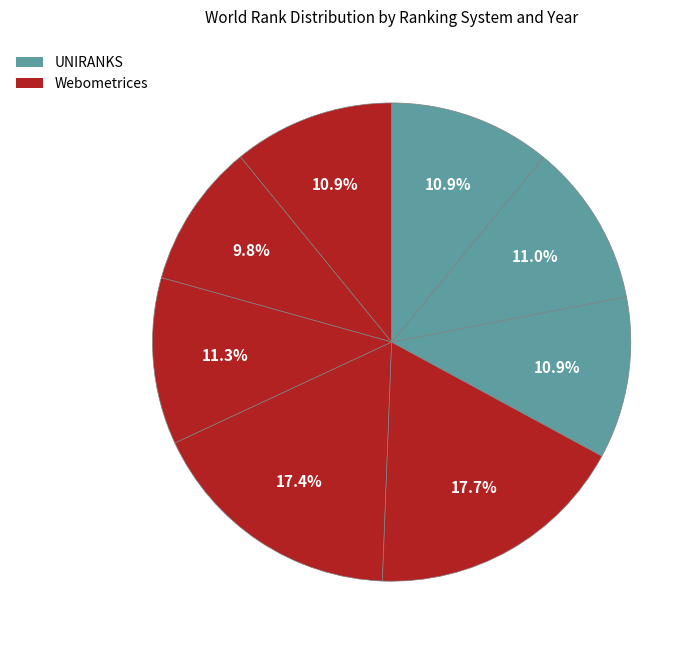

How many slices are in this pie chart?

8